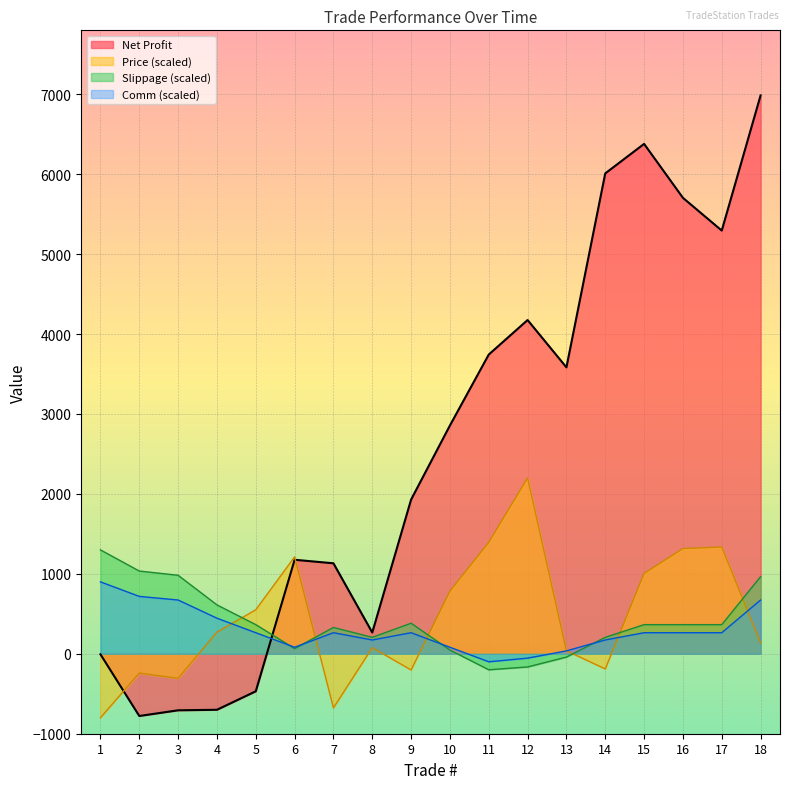

Rank the series by their maximum value, from highest to lowest.

Net Profit, Price (scaled), Slippage (scaled), Comm (scaled)